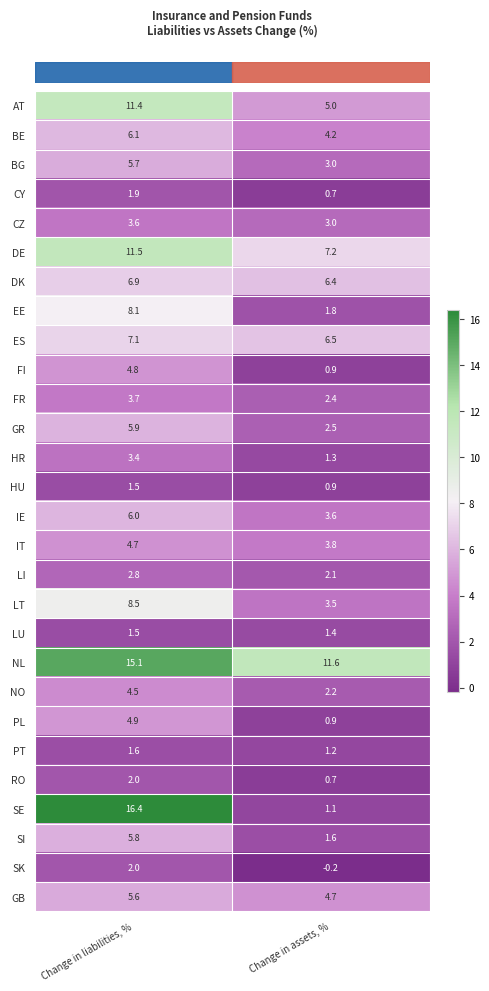

Rank the categories by LU value from lowest to highest.

Change in assets, %, Change in liabilities, %